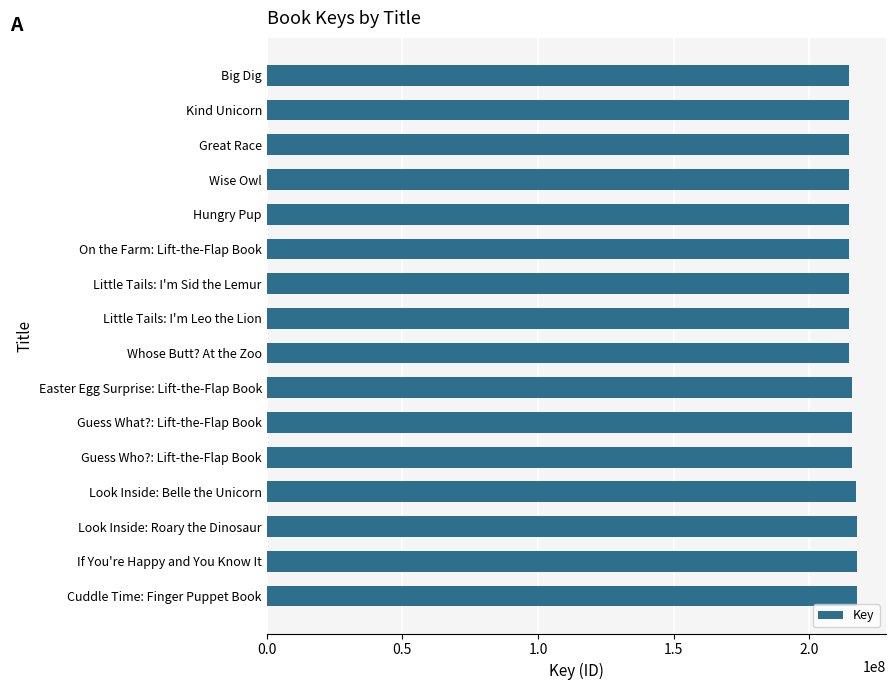

How many bars are there in total?

16